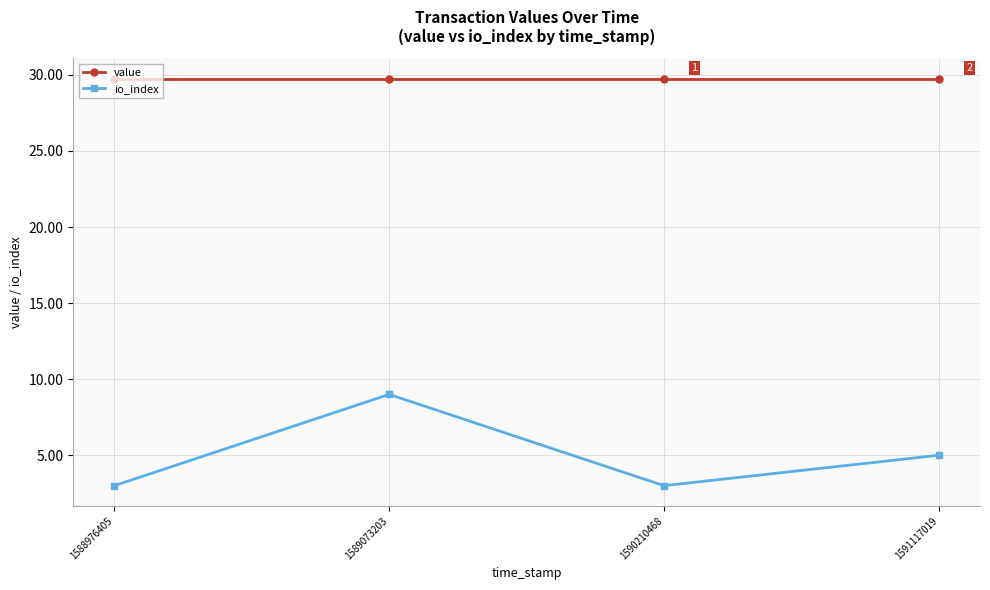

At which category is the sum across all series the highest?

1589073203